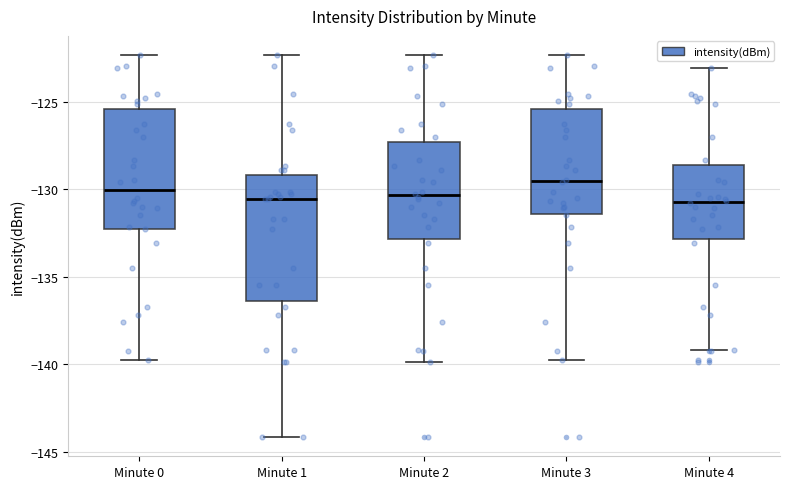

Where does the upper whisker of the box for Minute 0 end on the y-axis? The values are not printed on the chart, so give them approximately, as read against the axis.

-122.5